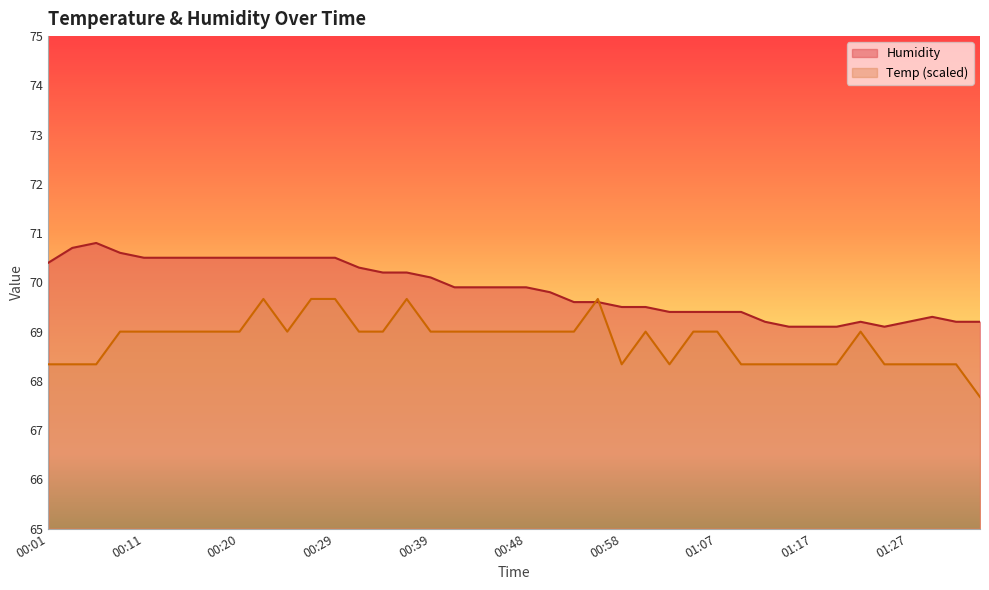

True or false: Humidity and Temp intersect in this chart.

True